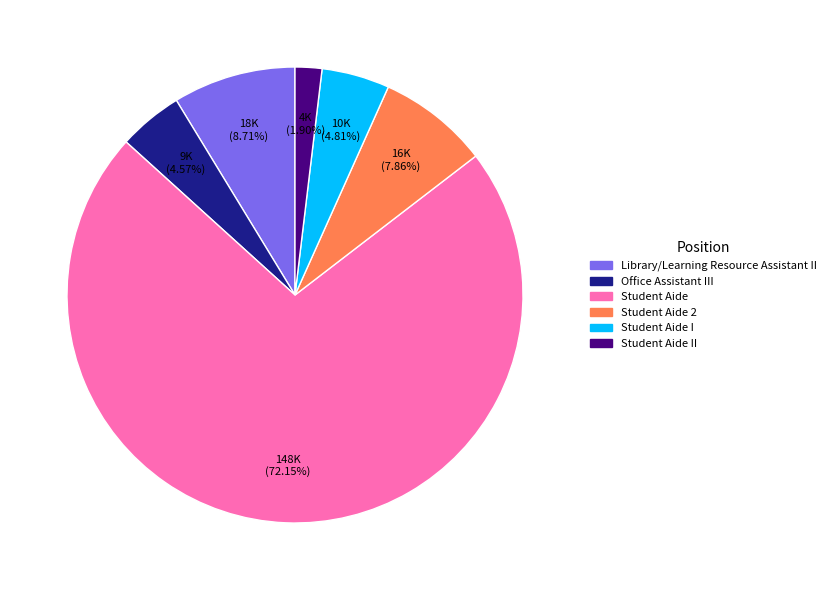

What is the ratio of the value at Student Aide II to the value at Office Assistant III?

0.4